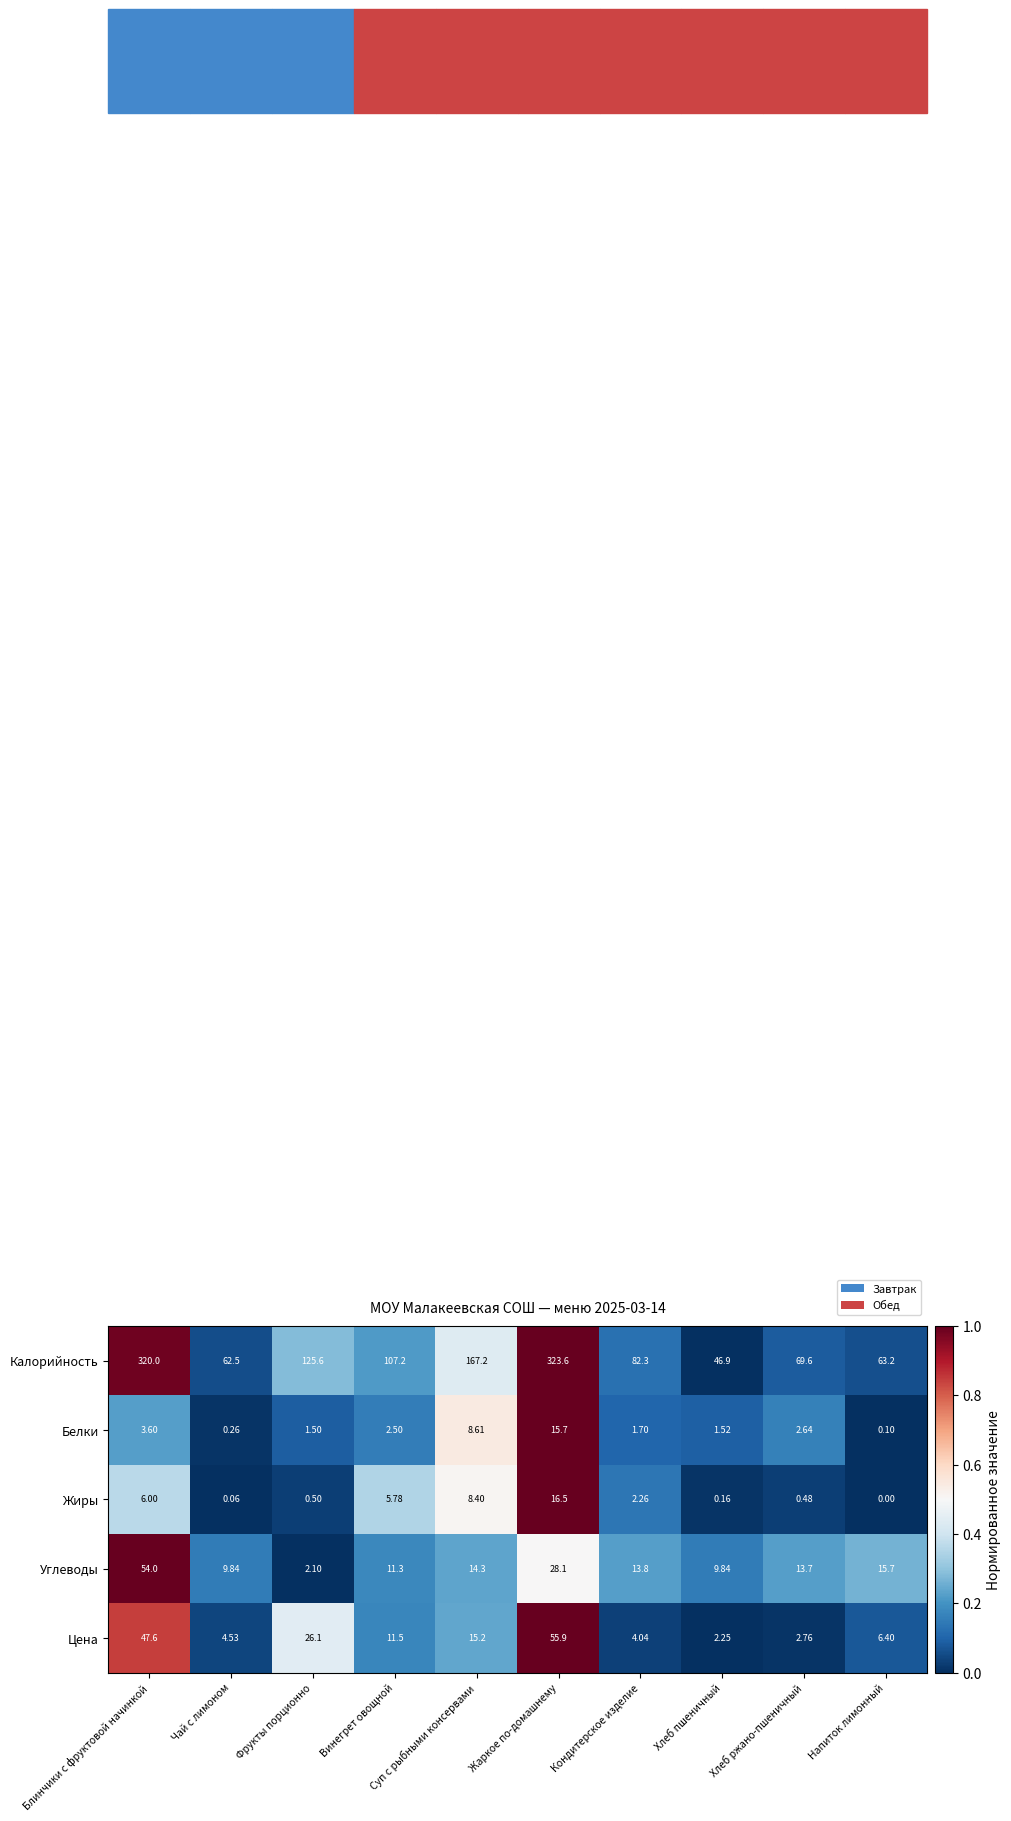

Is the value of Калорийность at Фрукты порционно greater than the value of Белки at Блинчики с фруктовой начинкой?

Yes